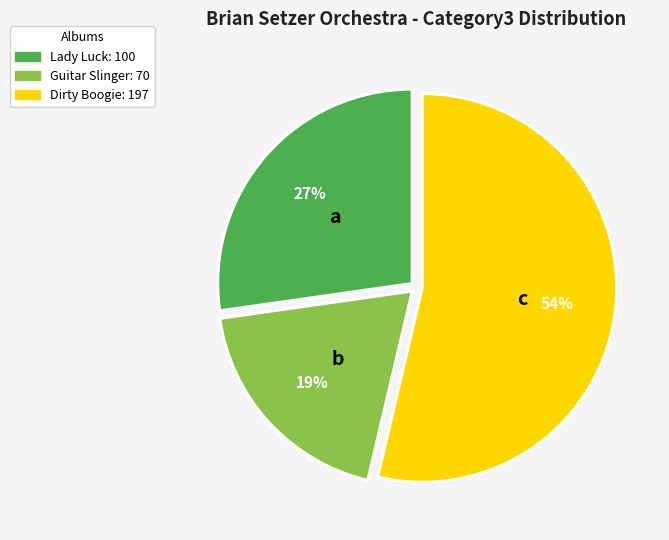

How many slices are in this pie chart?

3